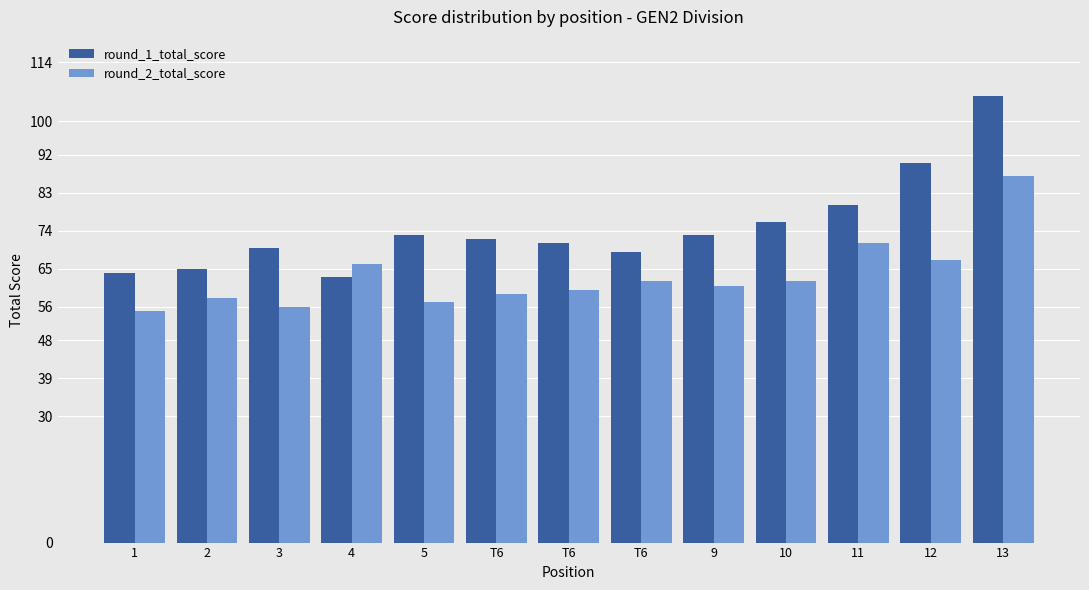

How many bars are there in total?

26